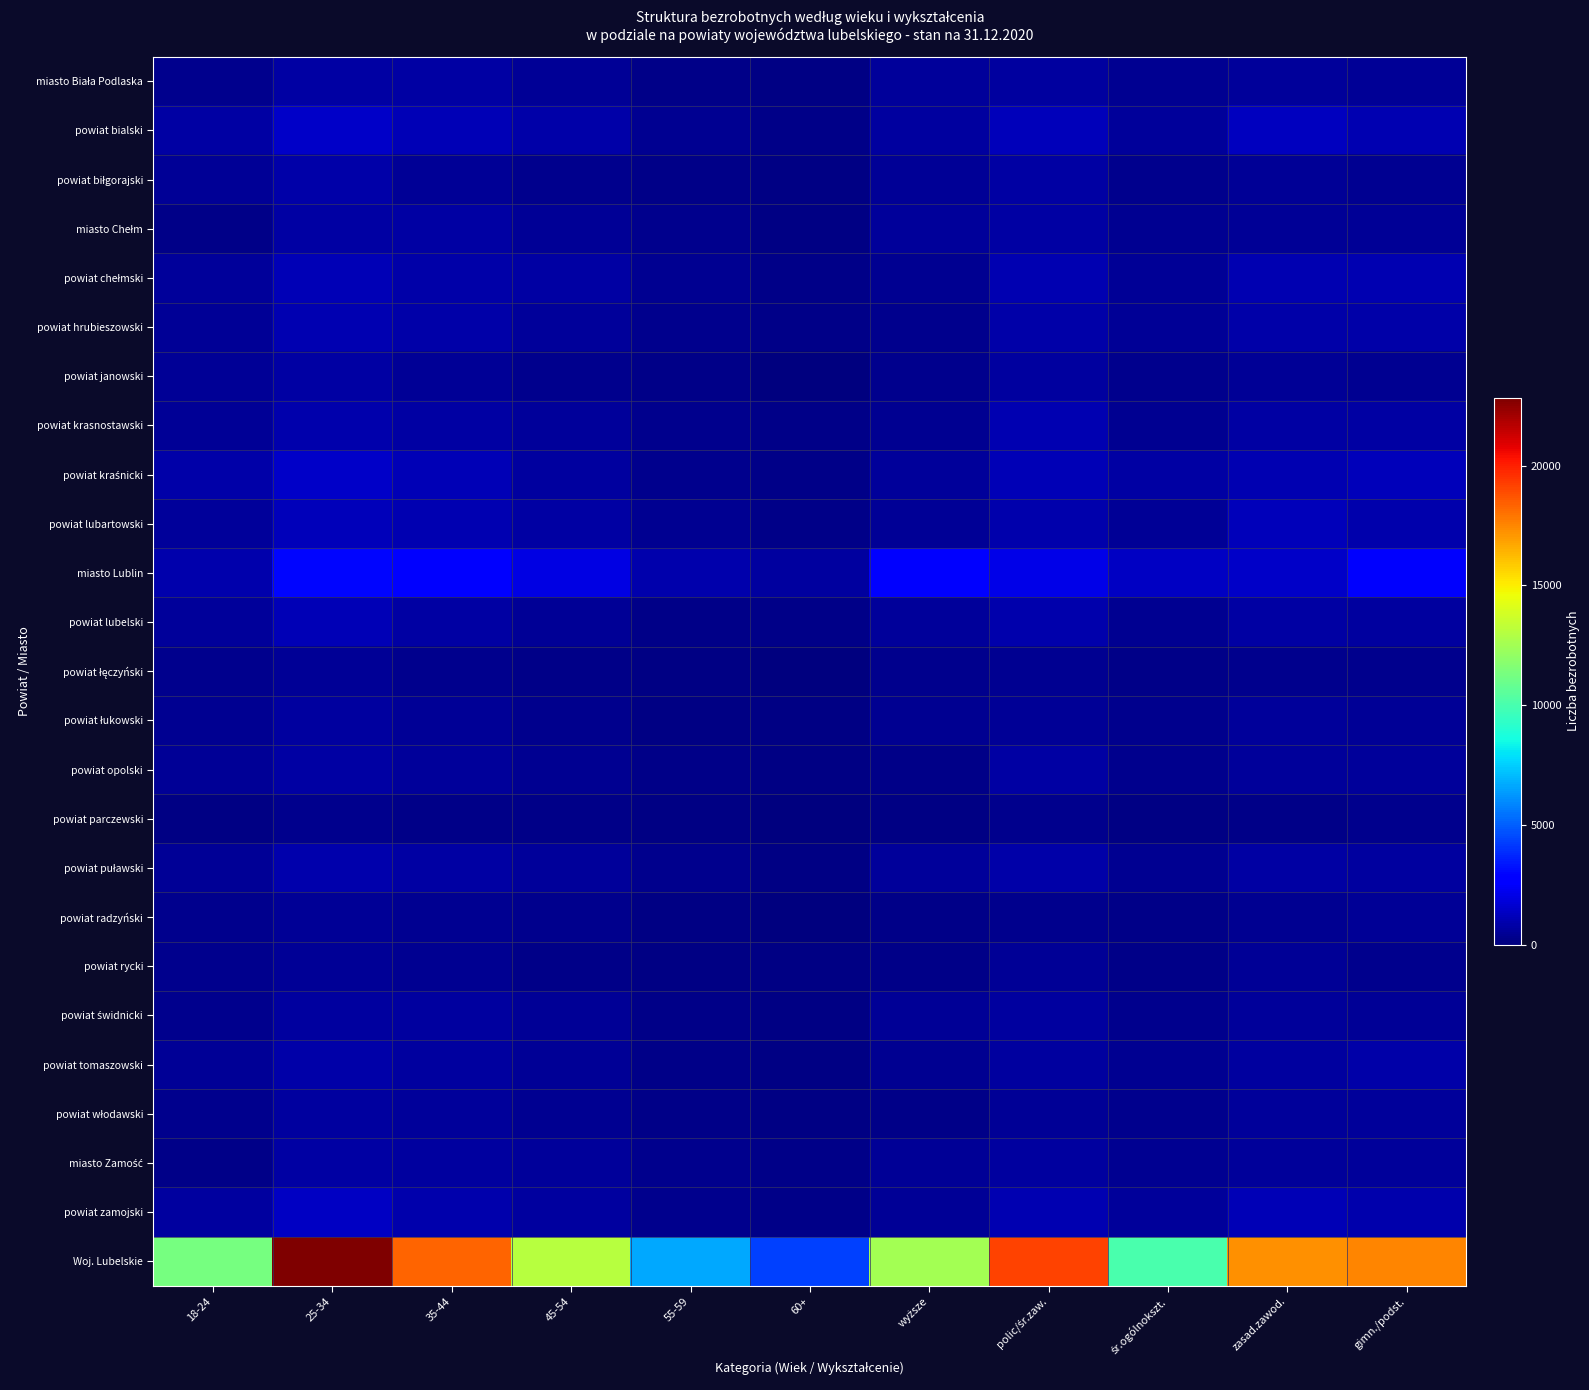

True or false: powiat janowski has a value of 336 at 25-34.

False